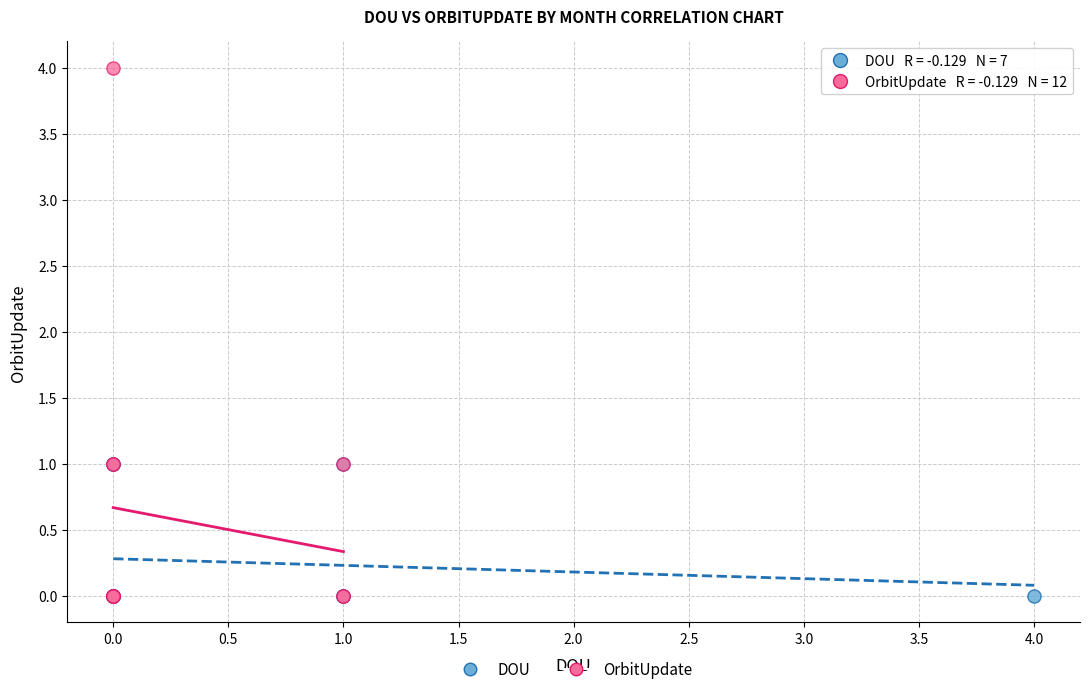

Which series reaches the maximum Y coordinate?

OrbitUpdate